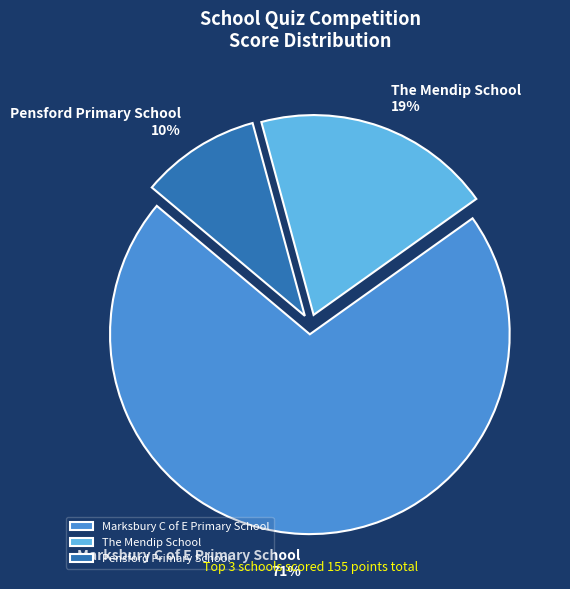

Which category has the smallest portion of the pie?

Pensford Primary School